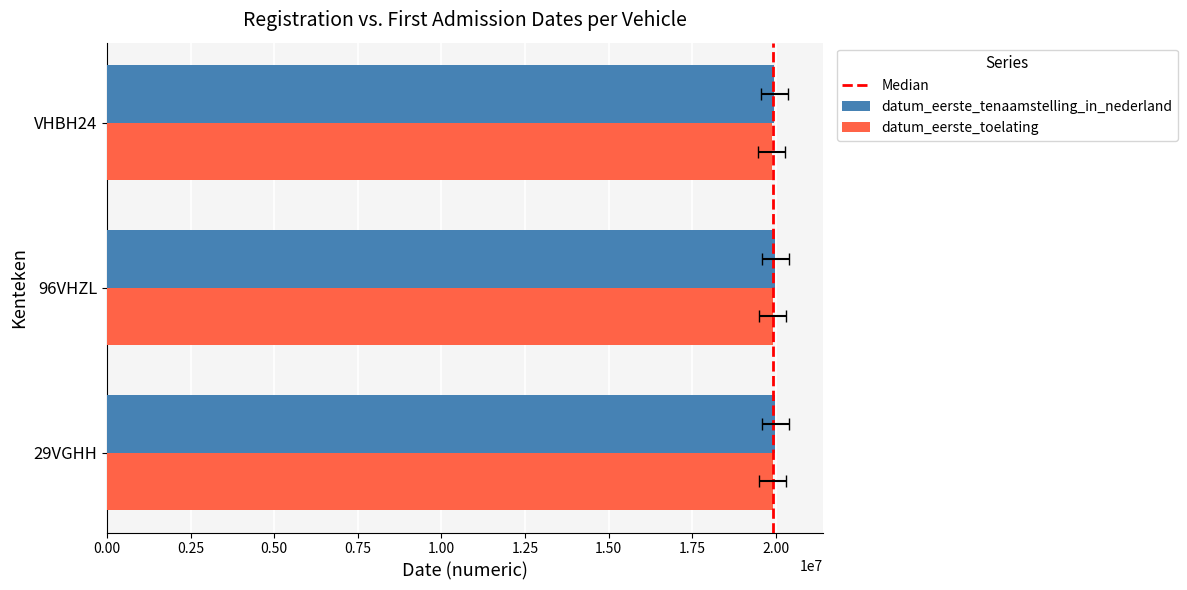

Count the number of data series in this chart.

2